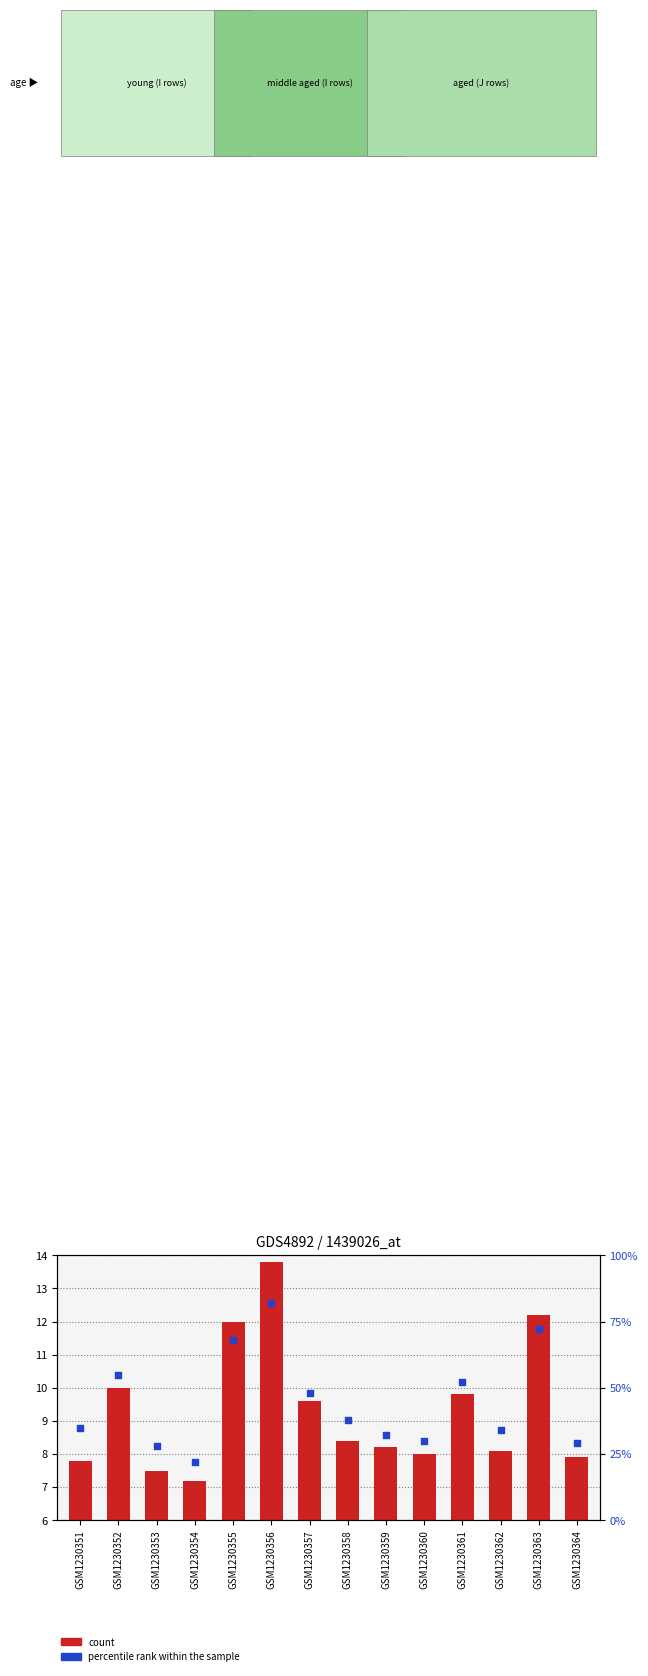

What are all the series names shown in the legend?

count, percentile rank within the sample